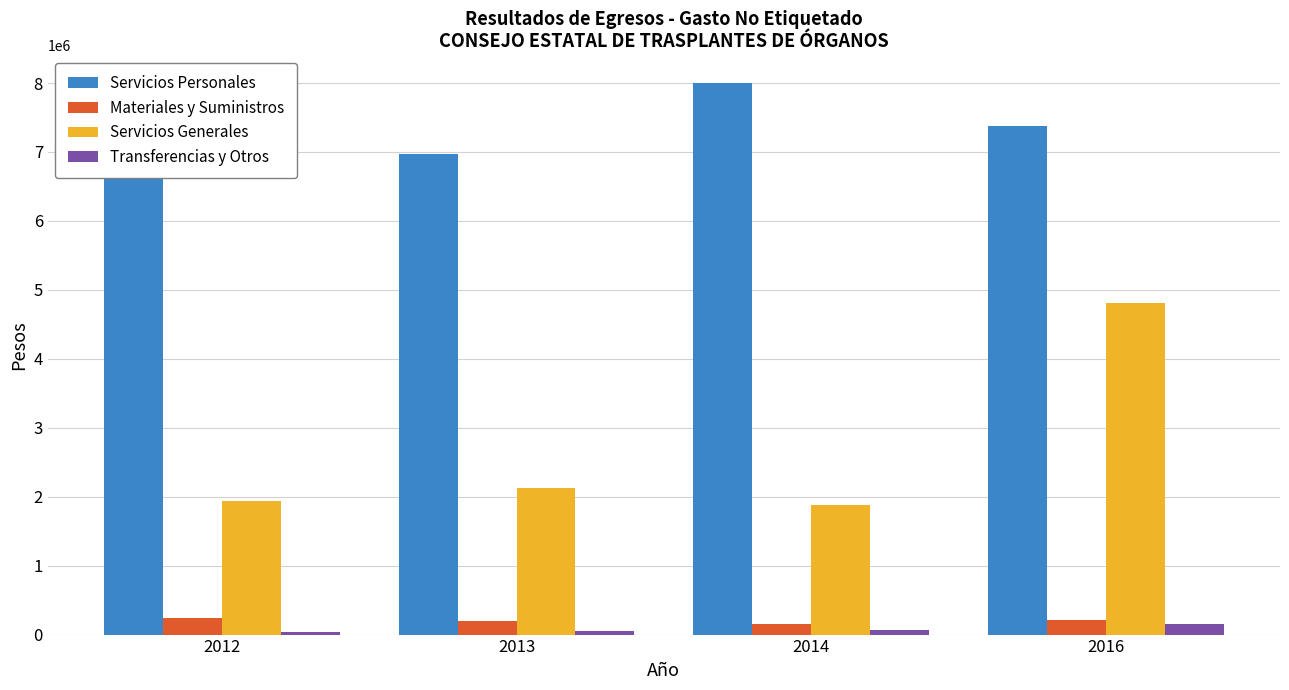

How many series are shown in this chart?

4